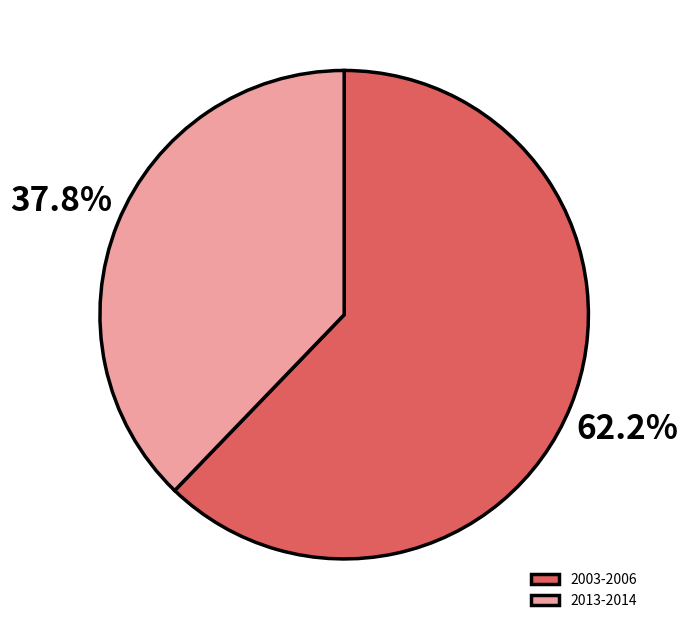

Does 2003-2006 account for over 50% of the chart?

Yes